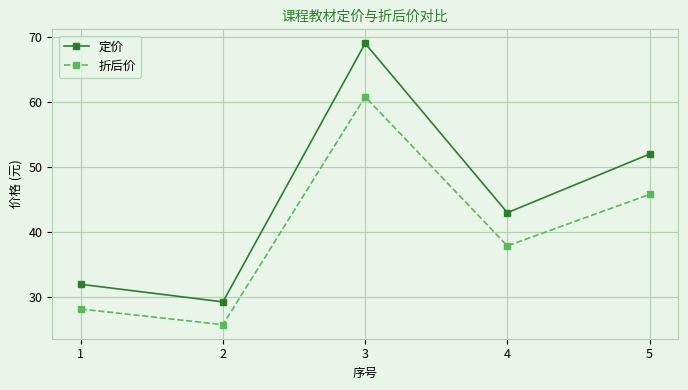

Which category has the highest value in the 定价 series?

3